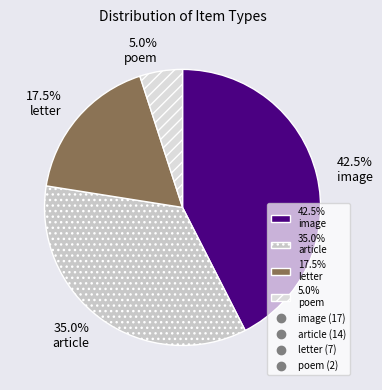

Is there any slice that represents more than half of the pie?

No